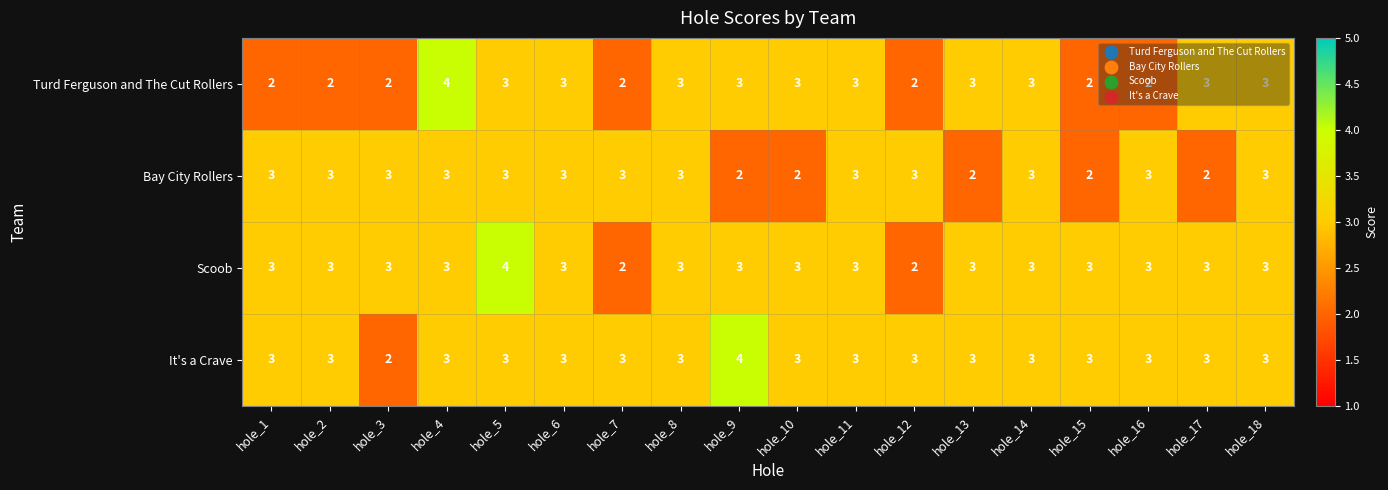

The It's a Crave series shows 3 at hole_16. True or false?

True